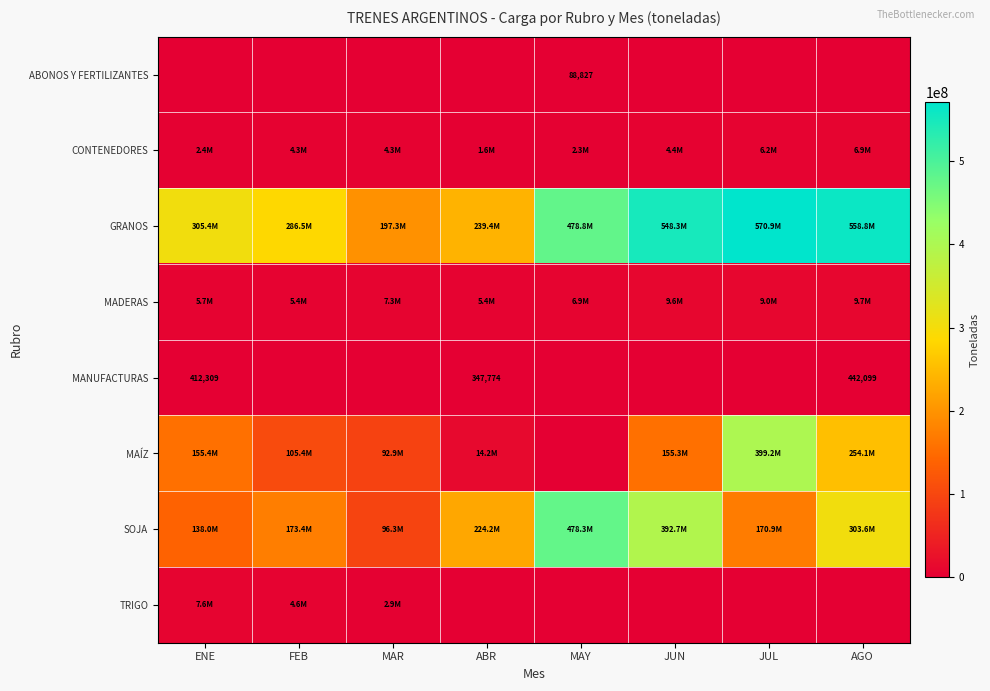

At which label is MADERAS closest to 7544190?

MAR